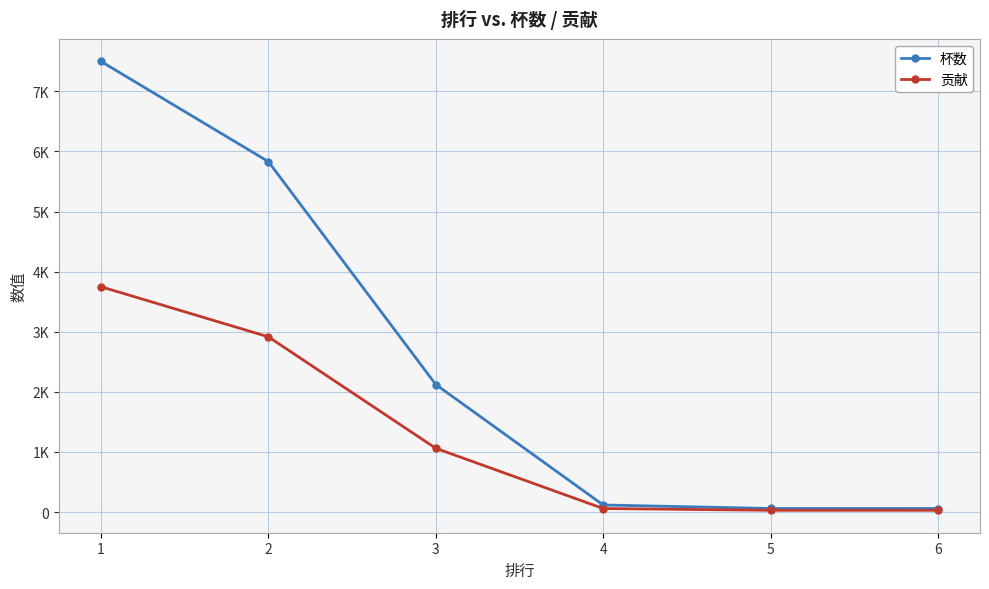

True or false: 杯数 and 贡献 cross at least once.

False